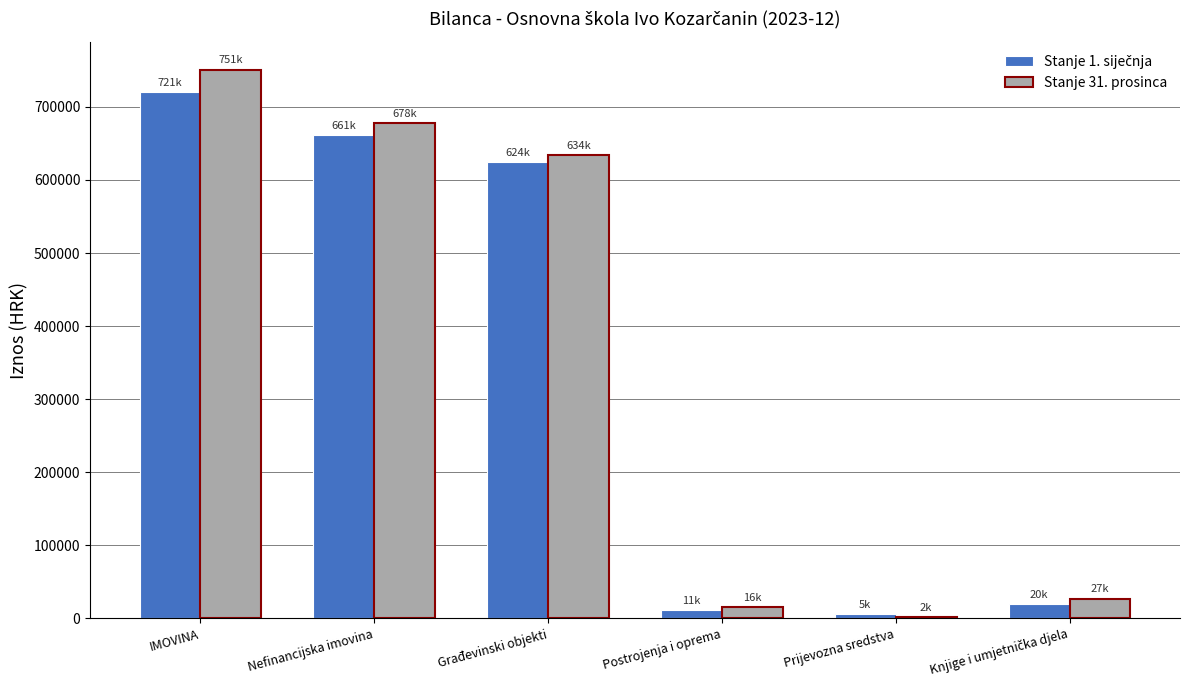

At which category is the sum across all series the highest?

IMOVINA